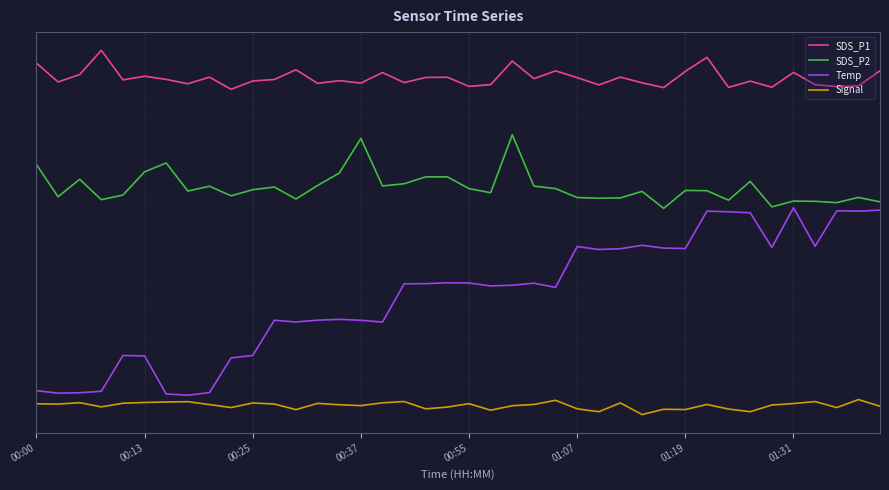

True or false: SDS_P1 has more than 2 points higher than both neighbors.

True